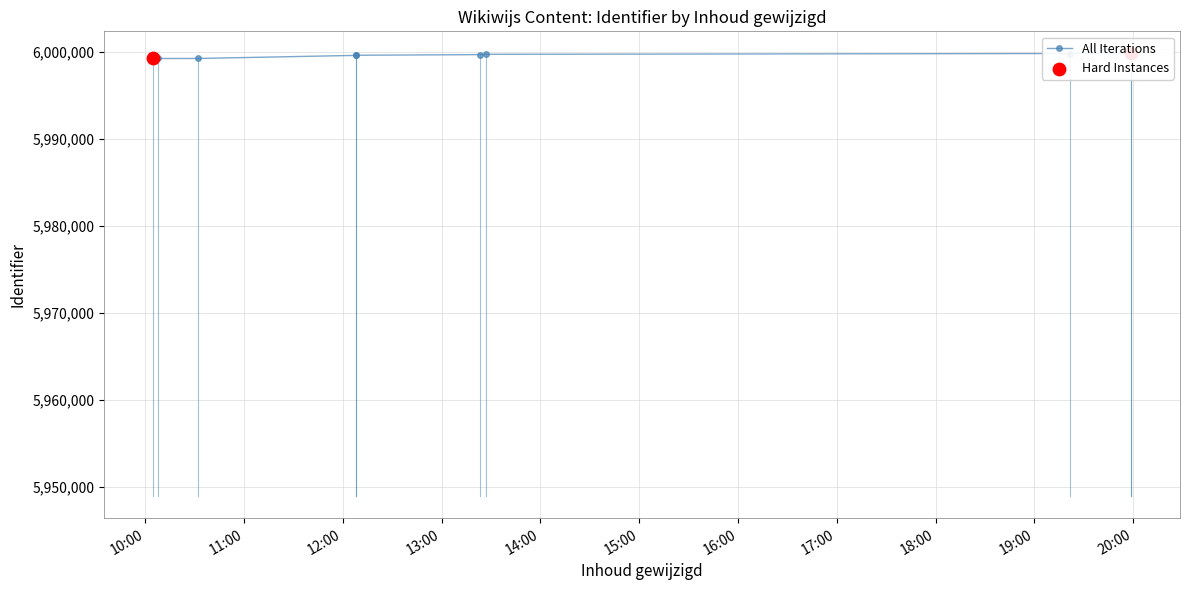

What is the ratio of the value at 11:00 to the value at 15:00?

1.0